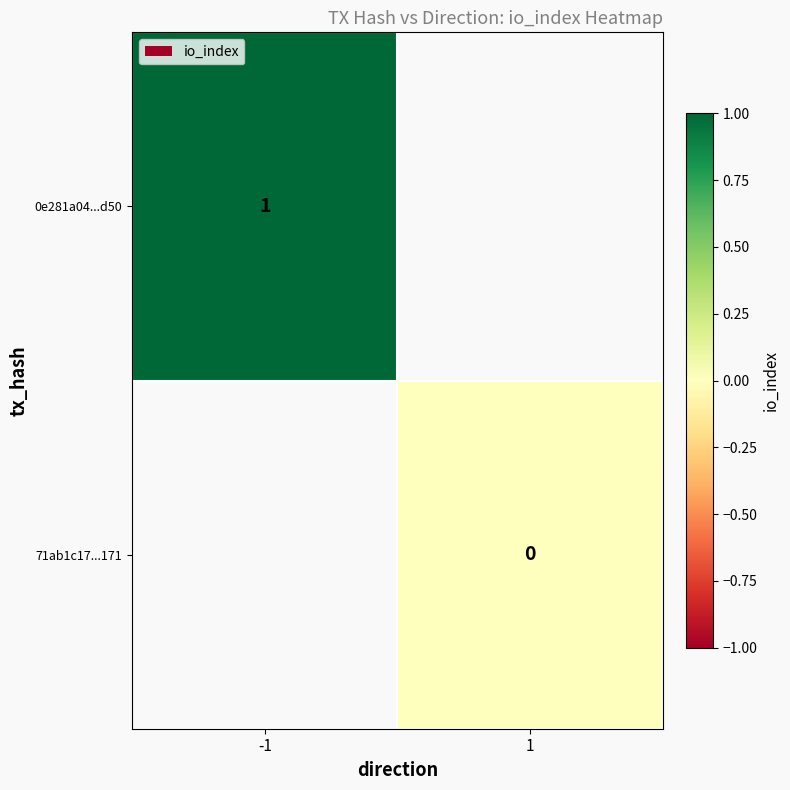

The value of 0e281a04...d50 at -1 is 1. True or false?

True